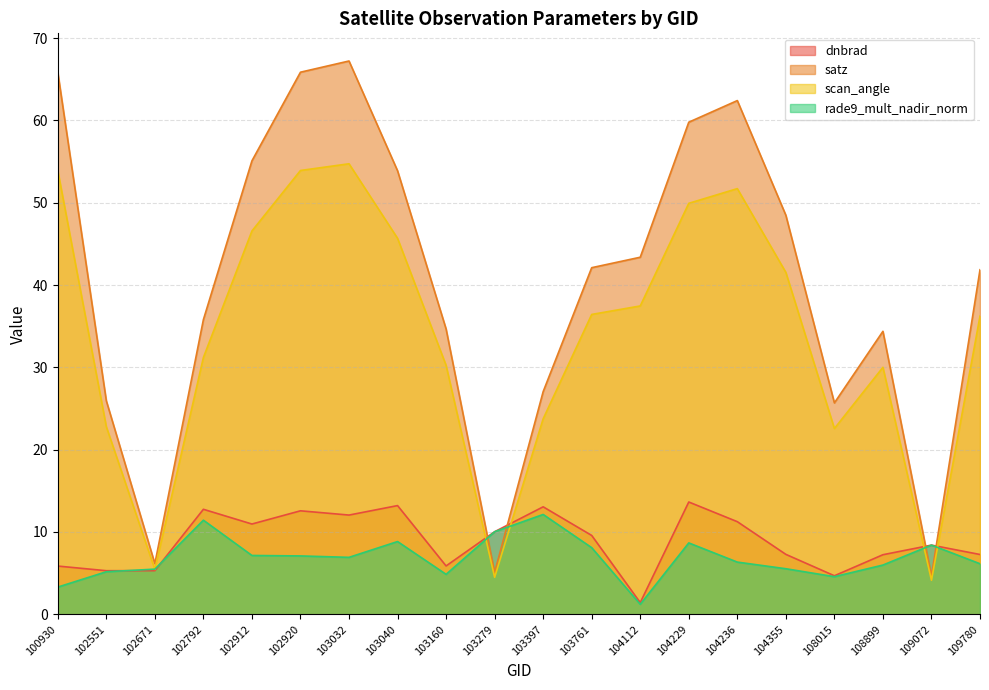

Reading right to left, extract all data points from this chart.

dnbrad: 7.3	8.4	7.2	4.7	7.3	11.3	13.6	1.4	9.6	13.1	10.0	5.9	13.2	12.1	12.6	11.0	12.8	5.3	5.3	5.9
satz: 41.9	4.7	34.4	25.7	48.5	62.4	59.8	43.4	42.1	27.1	5.1	34.7	53.9	67.2	65.9	55.1	35.8	6.2	25.9	65.8
scan_angle: 36.2	4.1	30.0	22.6	41.5	51.7	49.9	37.5	36.4	23.7	4.5	30.2	45.7	54.7	53.9	46.6	31.2	5.4	22.8	53.9
rade9_mult_nadir_norm: 6.1	8.4	6.0	4.6	5.5	6.3	8.7	1.2	8.1	12.1	10.0	4.9	8.8	6.9	7.1	7.1	11.4	5.5	5.2	3.3